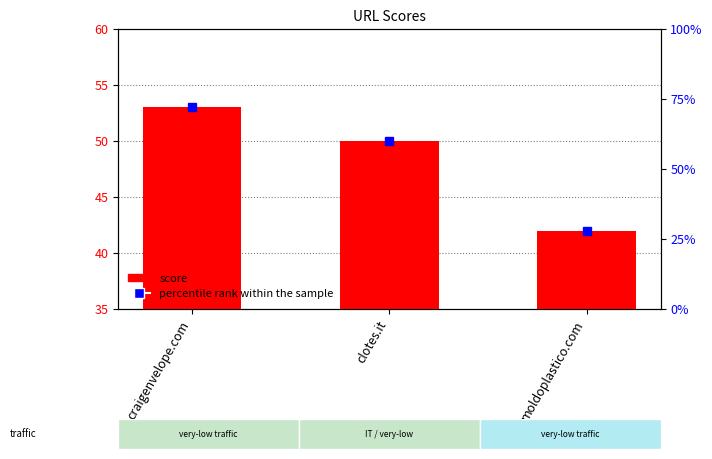

What is the difference between the maximum and minimum values?

11